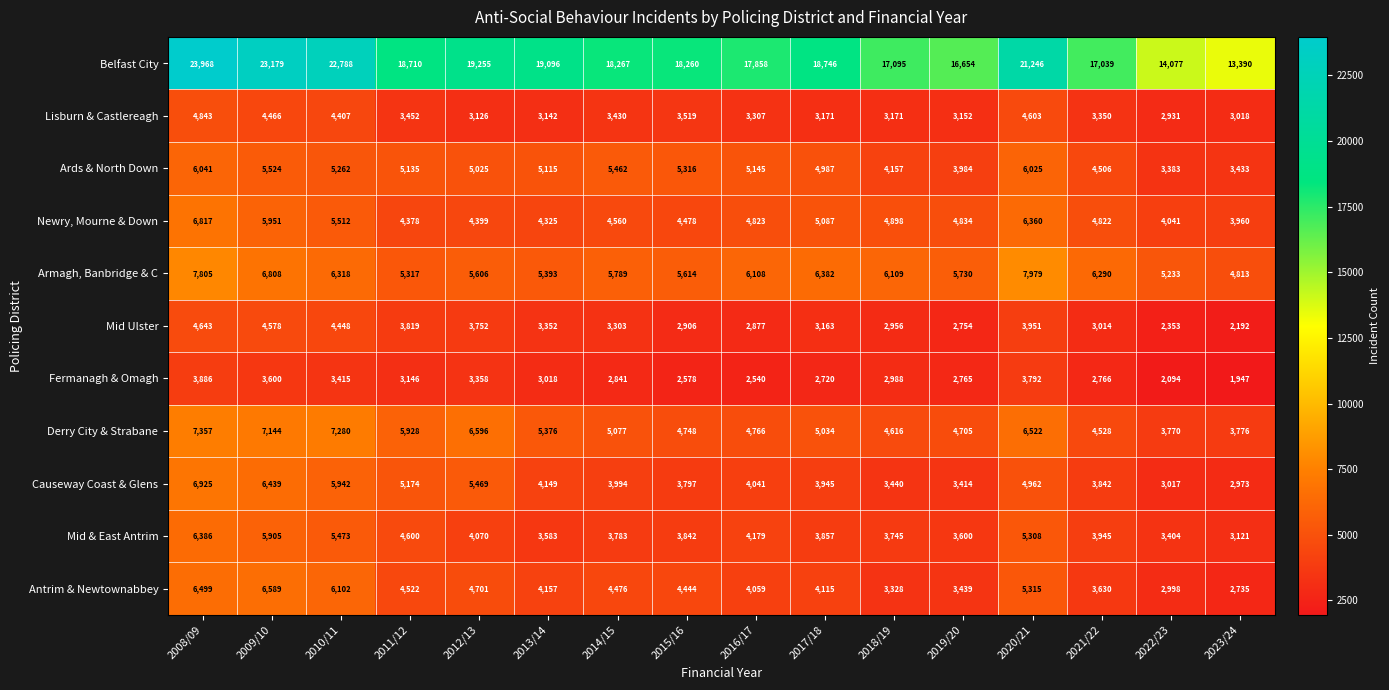

At which category is the sum across all series the highest?

2008/09